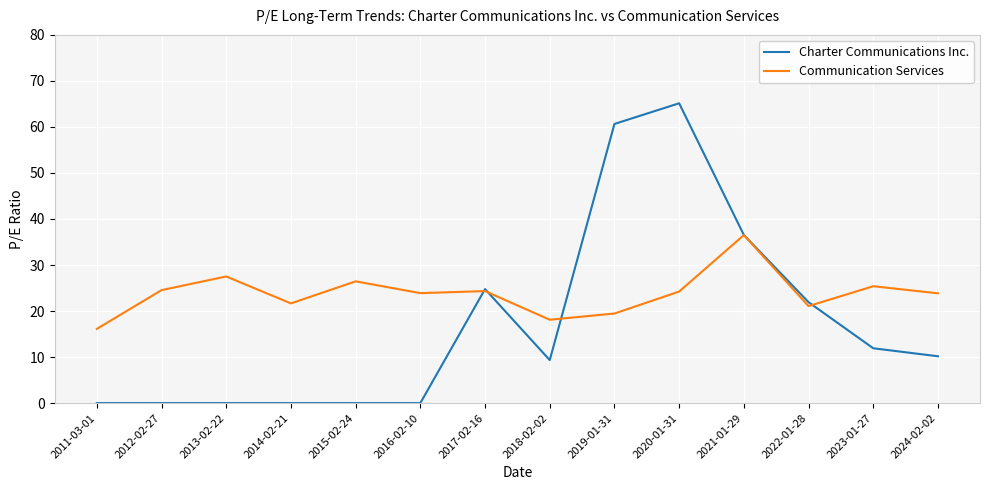

Is it true that Communication Services equals 24.3 at 2017-02-16?

True